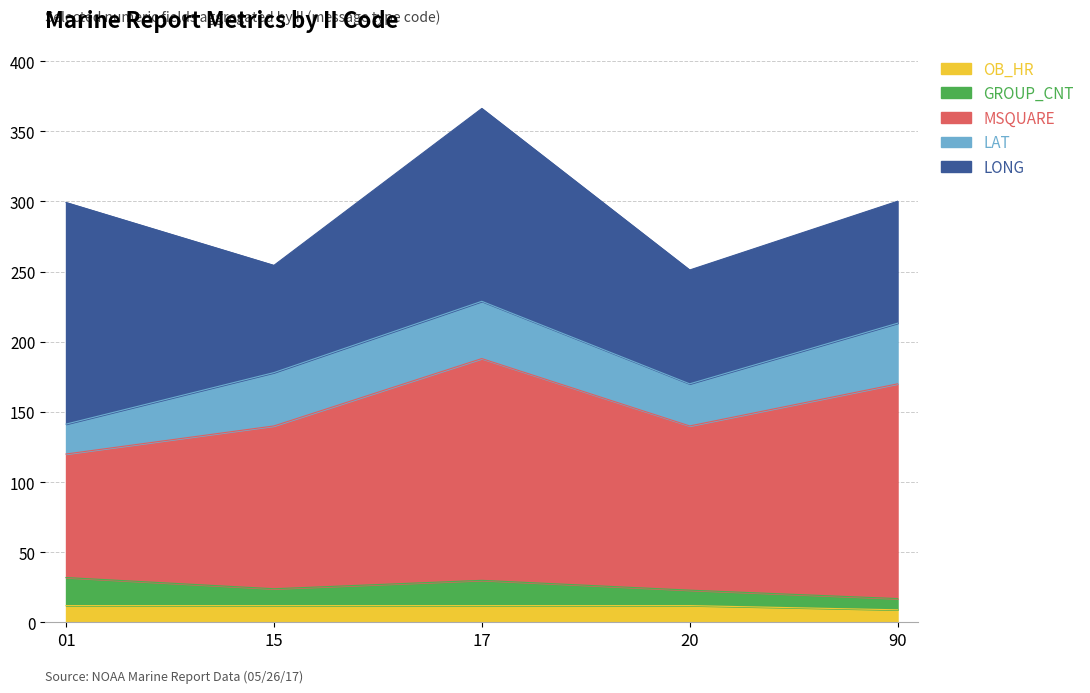

Is it true that MSQUARE equals 80.8 at 15?

False